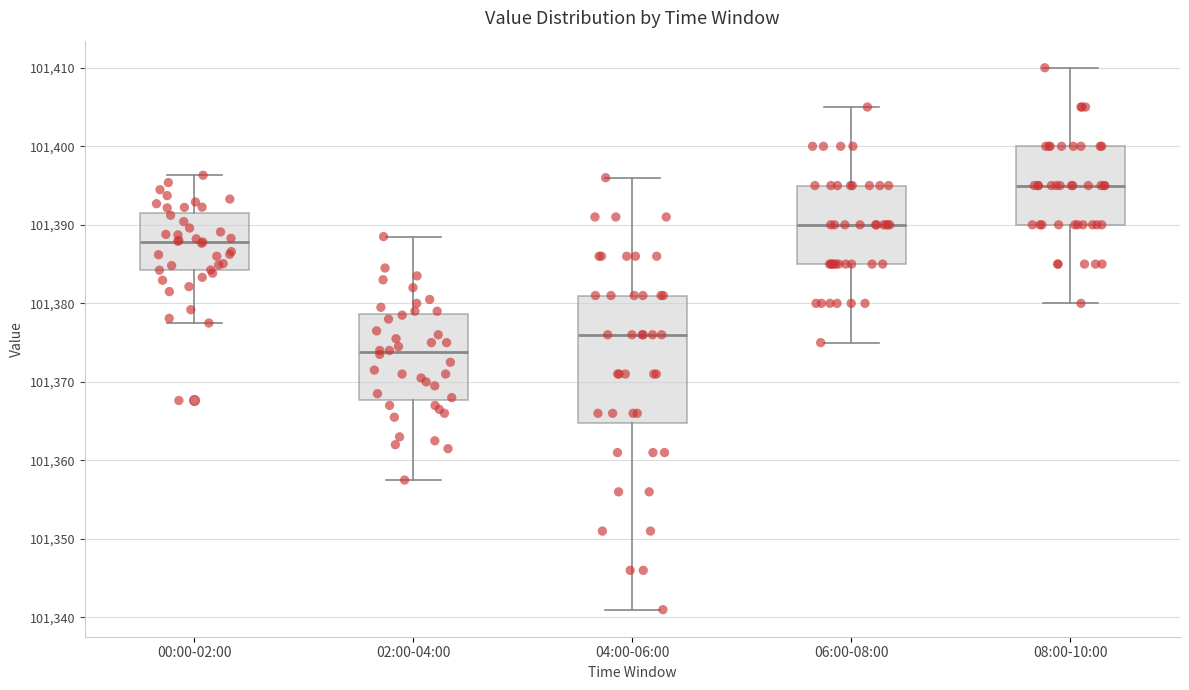

Which box's median line is the lowest?

02:00-04:00